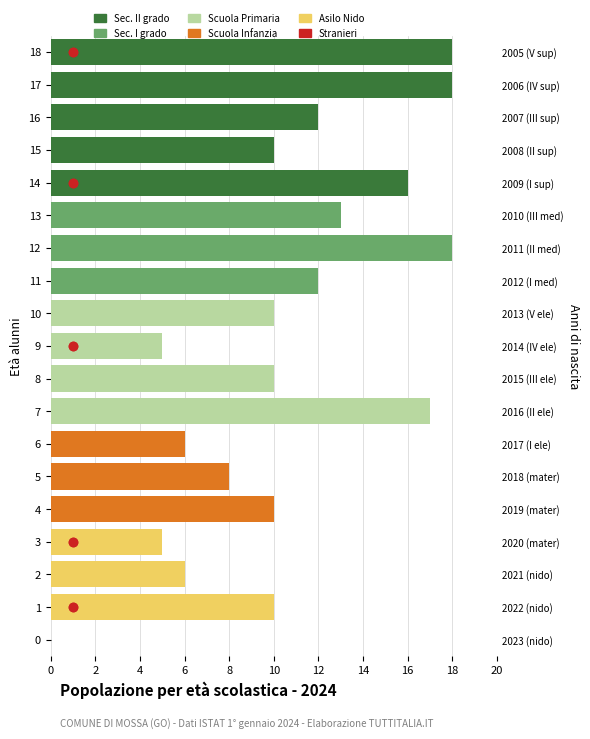

The Sec. II grado series shows 0 at 2. True or false?

True